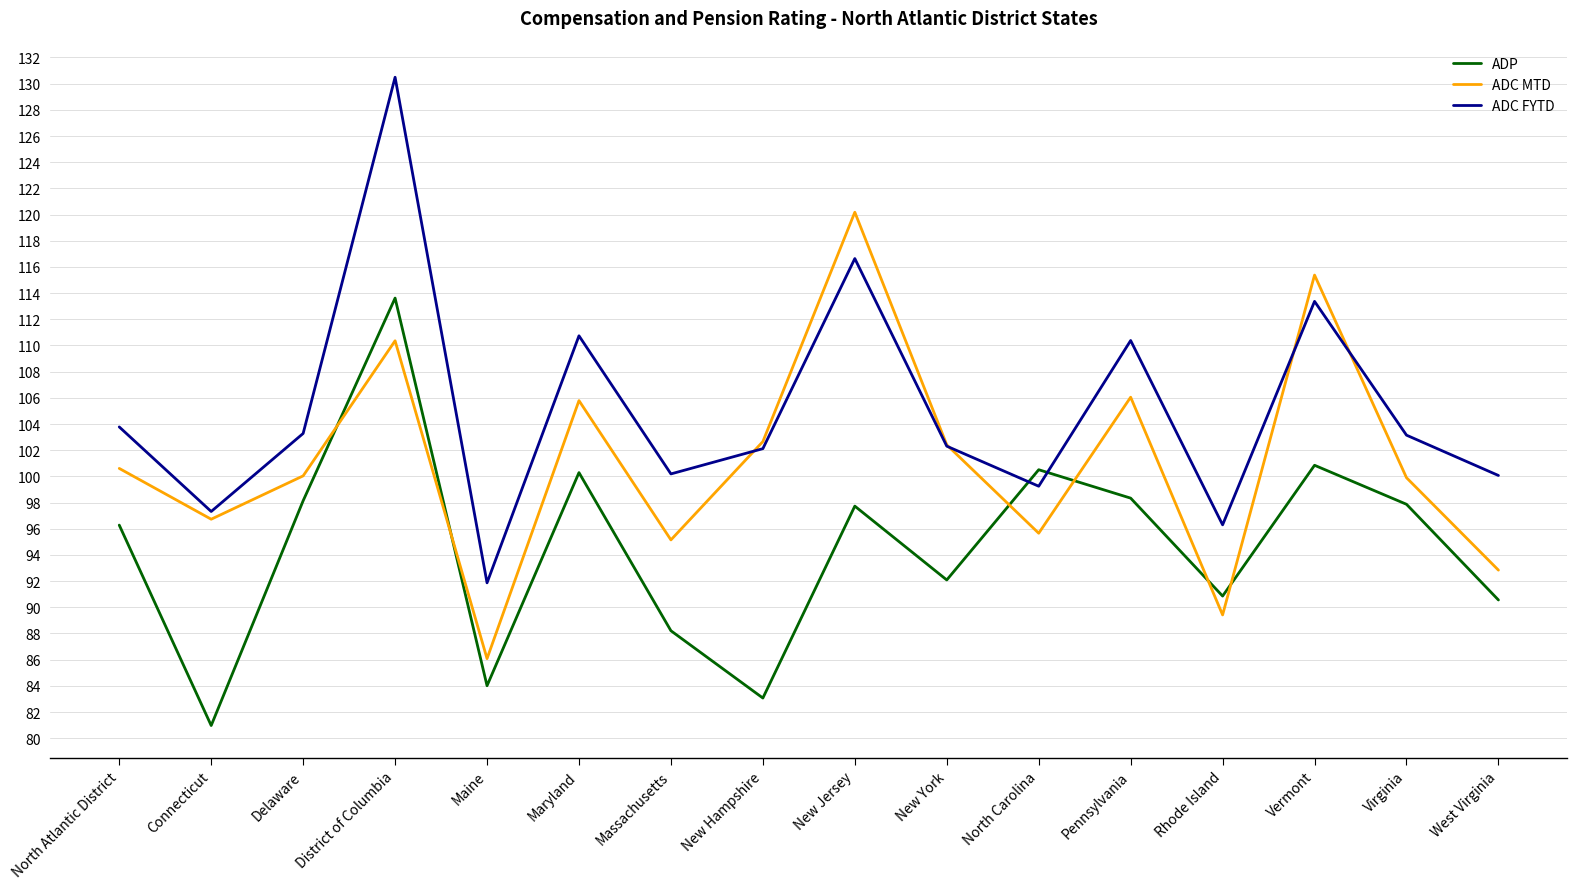

What position from the right is Maryland?

11